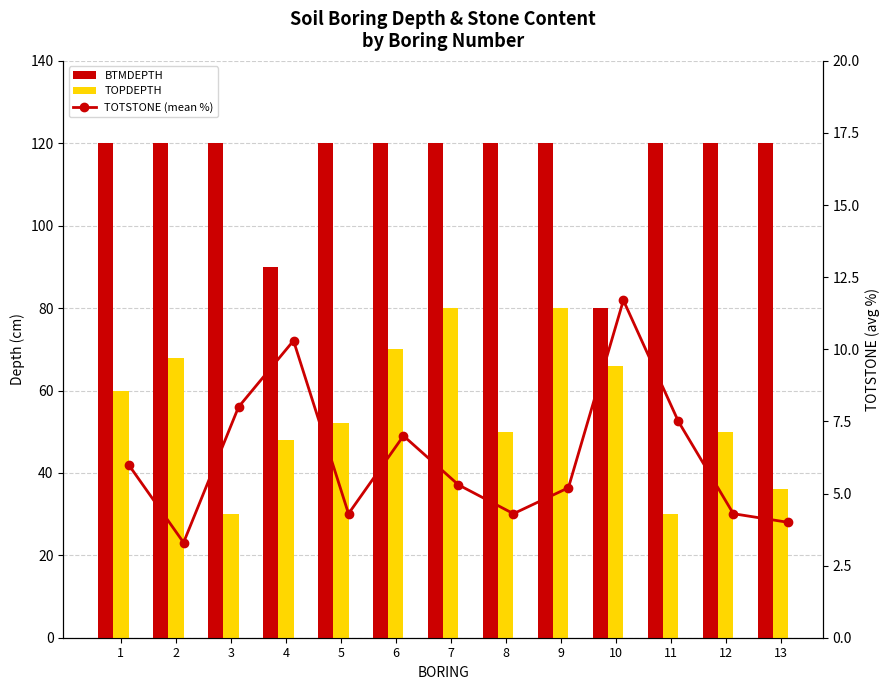

At which label does TOPDEPTH first exceed 52?

1